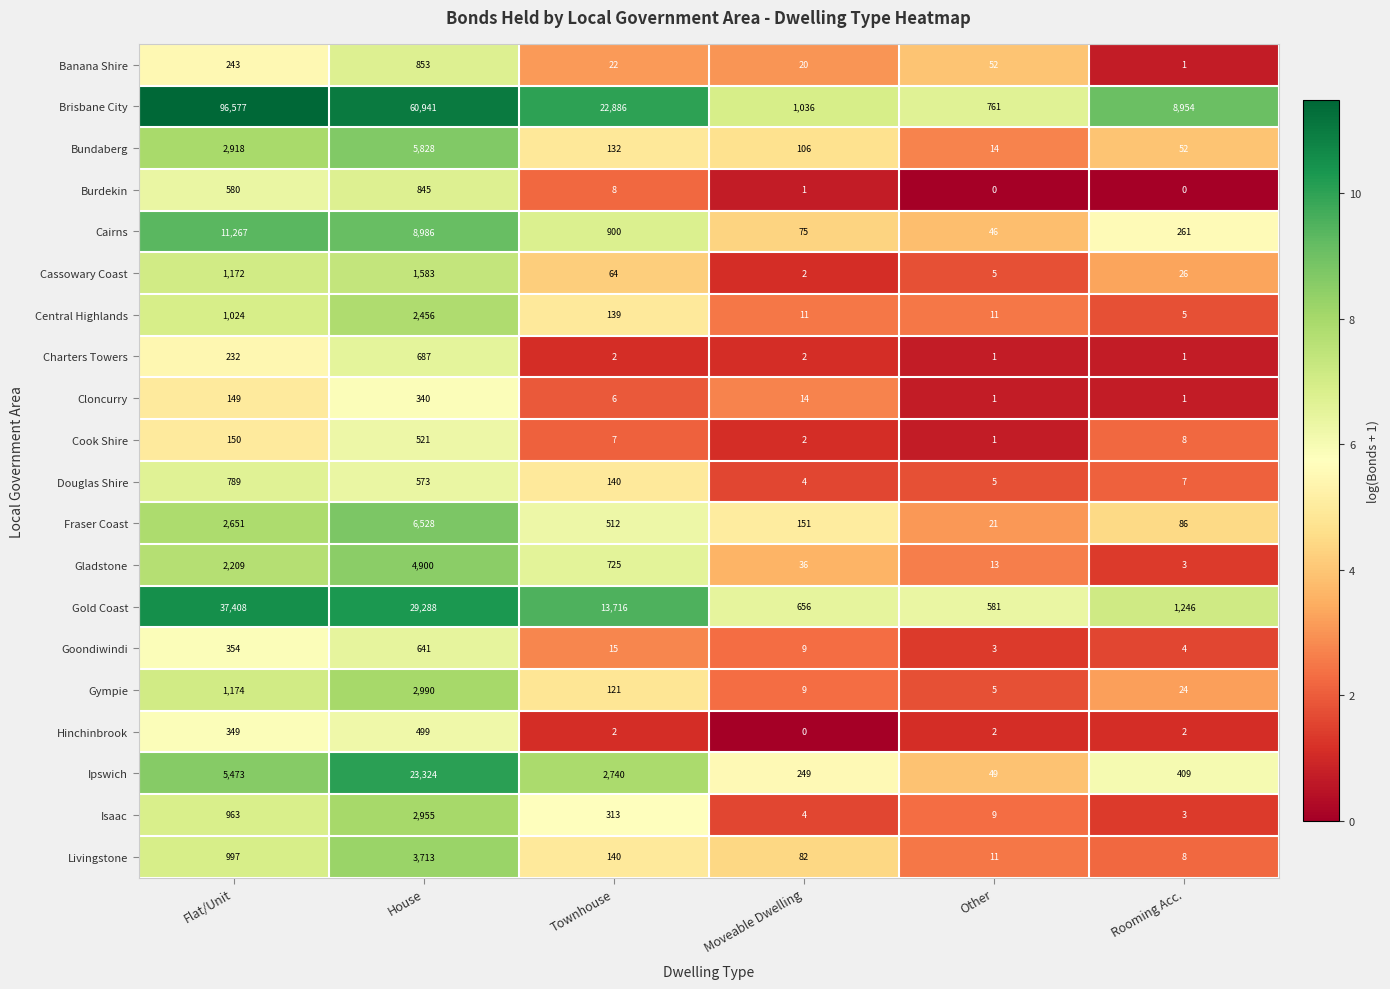

At how many categories does at least one series exceed 6?

6